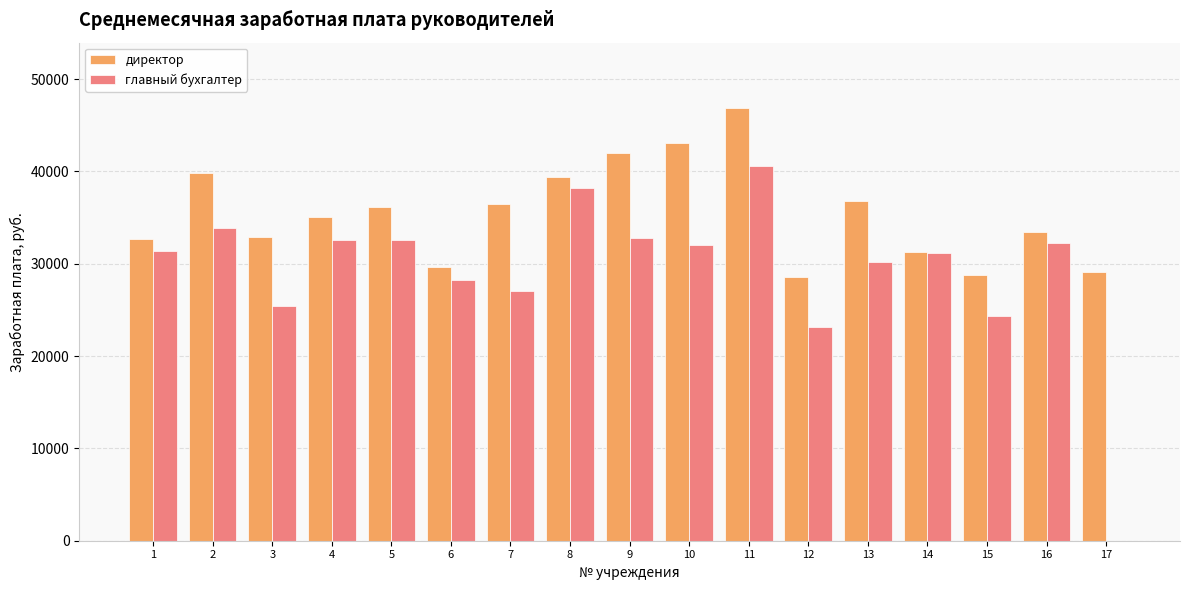

True or false: директор has a value of 46909.9 at 11.

True